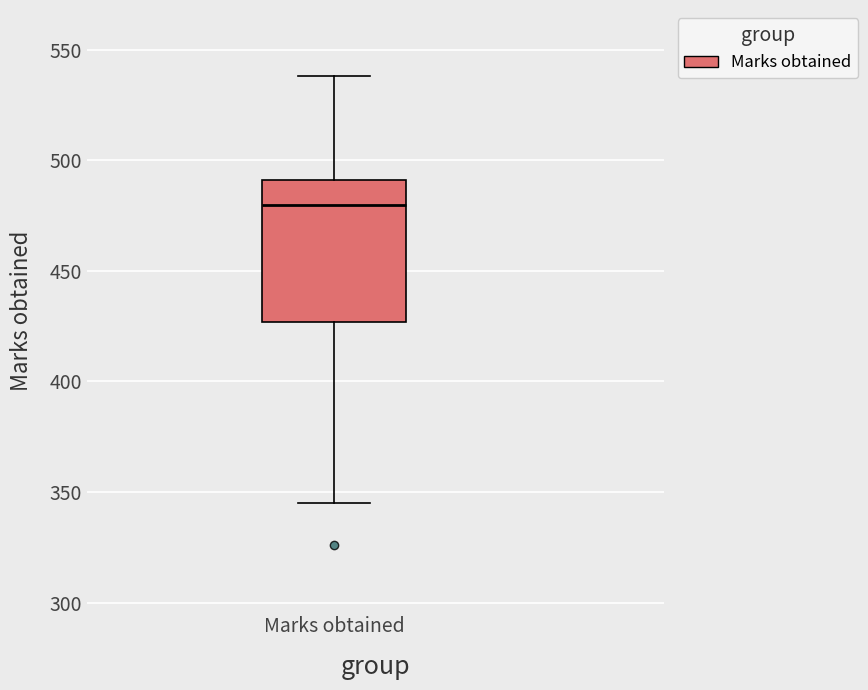

Read this box plot against the y-axis: the position of the median line, the range covered by the box, and the ends of both whiskers. The values are not printed on the chart, so give them approximately, as read against the axis.

median 480, box 425 to 490, whiskers 345 to 540